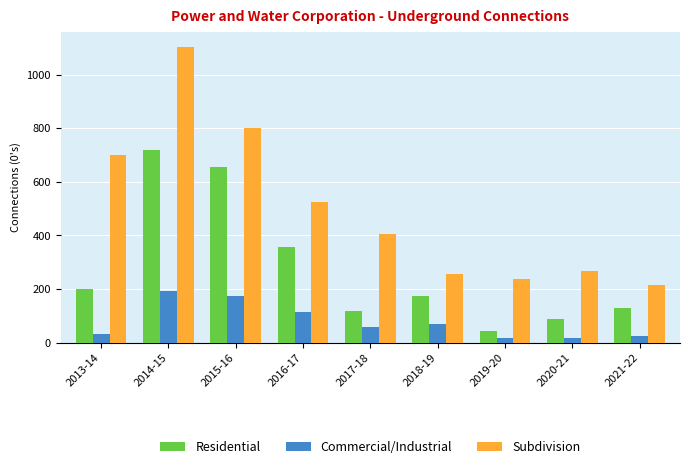

What is the difference between the Residential values at 2013-14 and 2016-17?

154